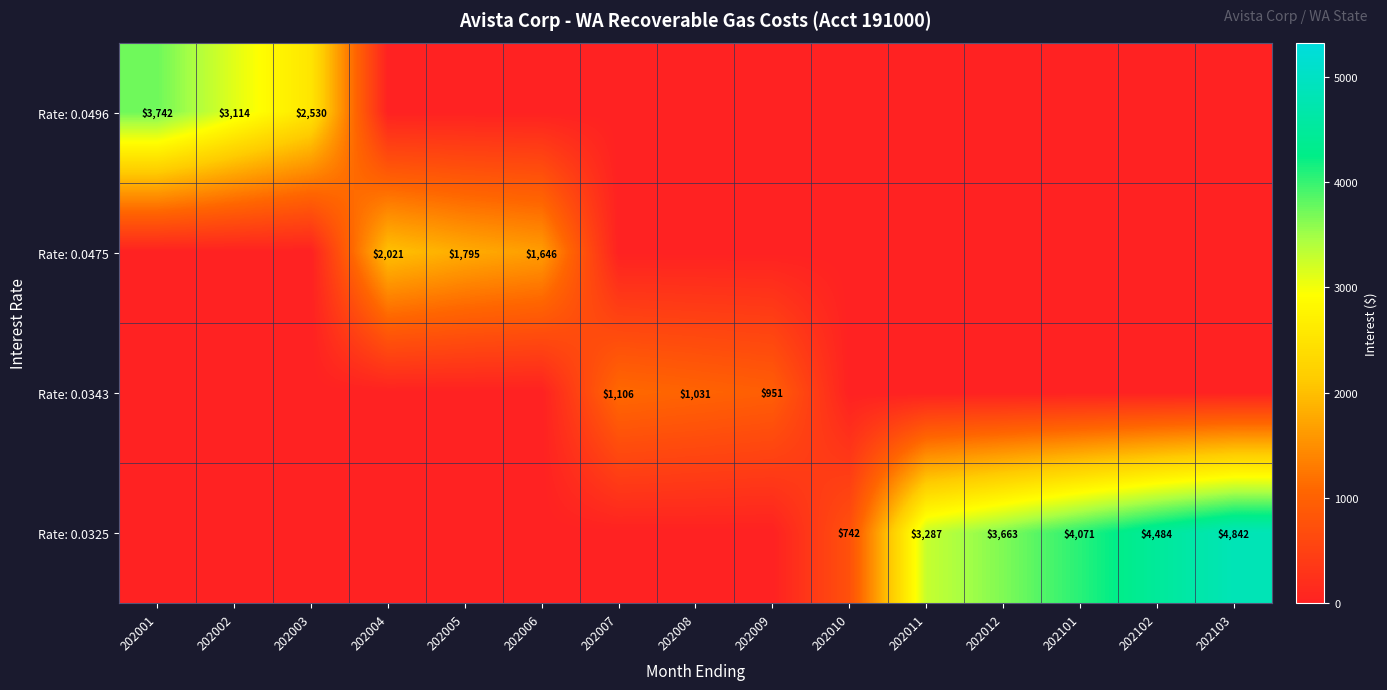

How many categories are shown in the chart?

15